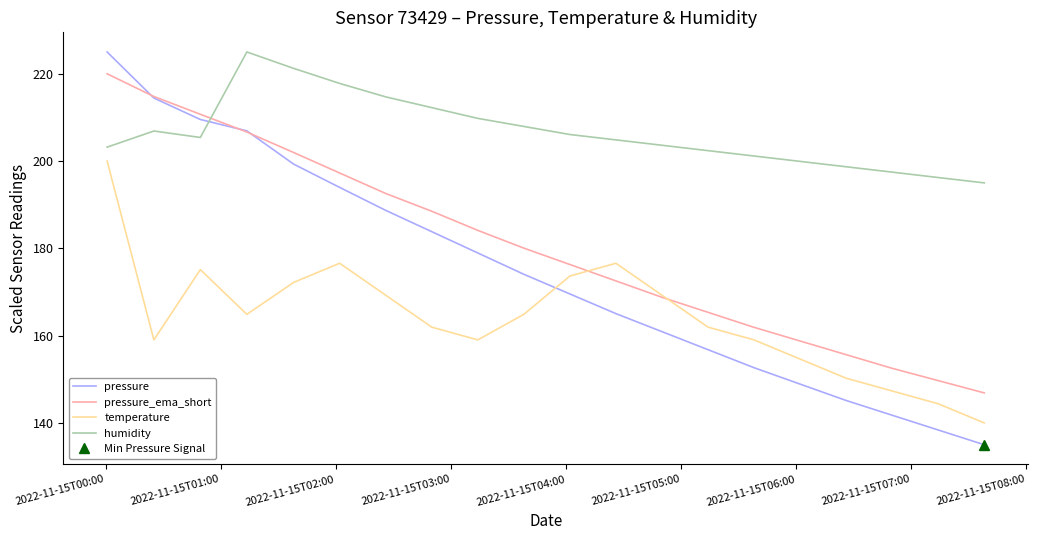

Which series ends up on top after the final intersection of pressure and humidity?

humidity